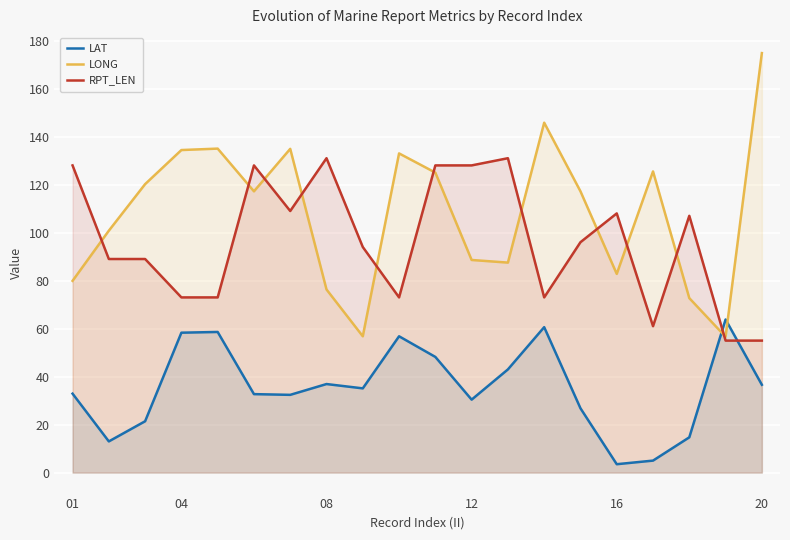

True or false: RPT_LEN and LAT cross at least once.

True